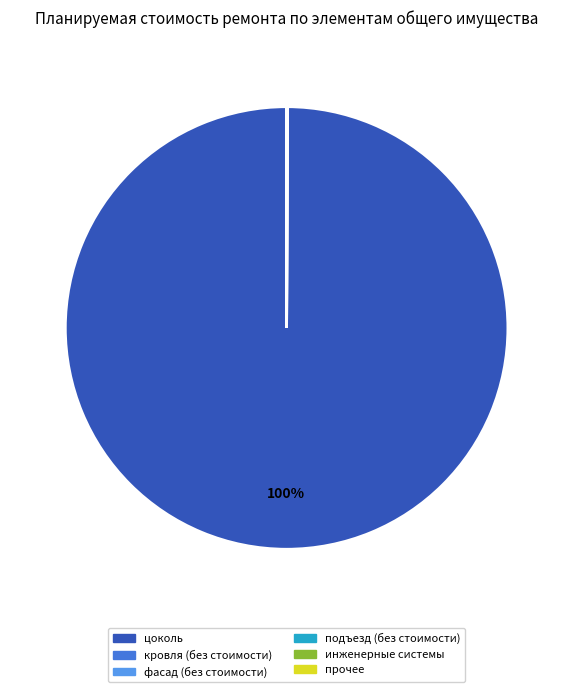

To the nearest percent, what is the difference between the largest and smallest slice percentages?

100%